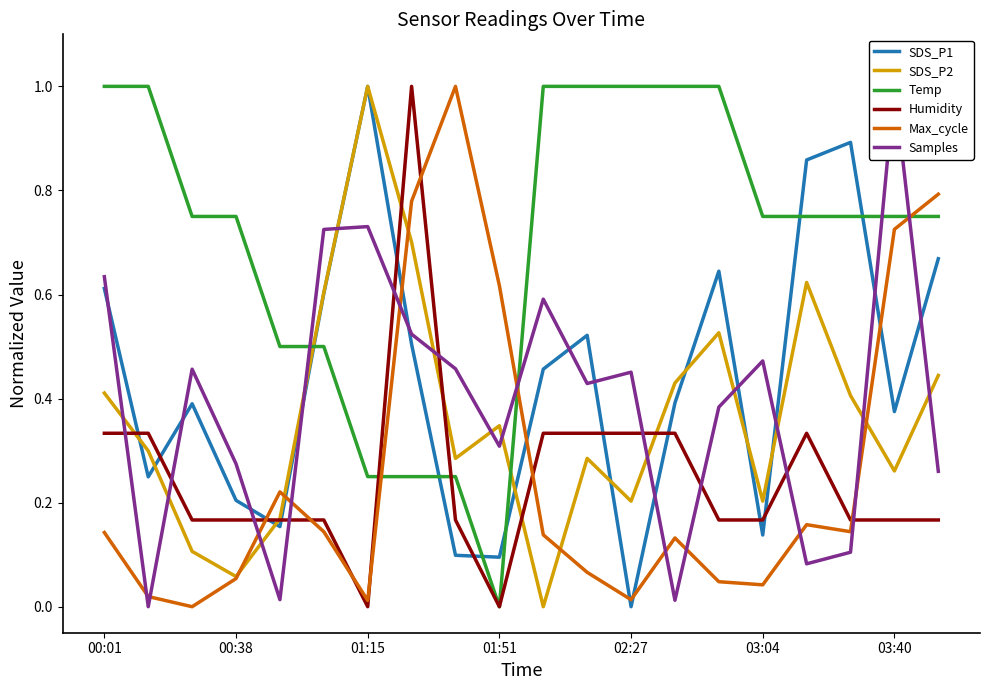

Which series ends up on top after the final intersection of SDS_P1 and Max_cycle?

Max_cycle